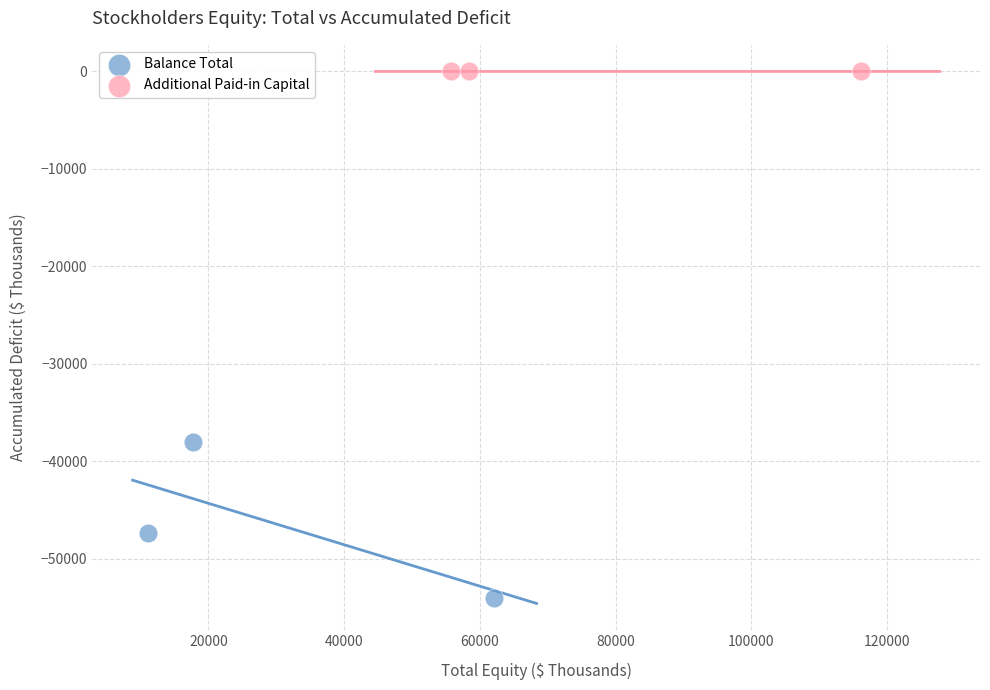

Which series has the widest spread of Y values?

Balance Total